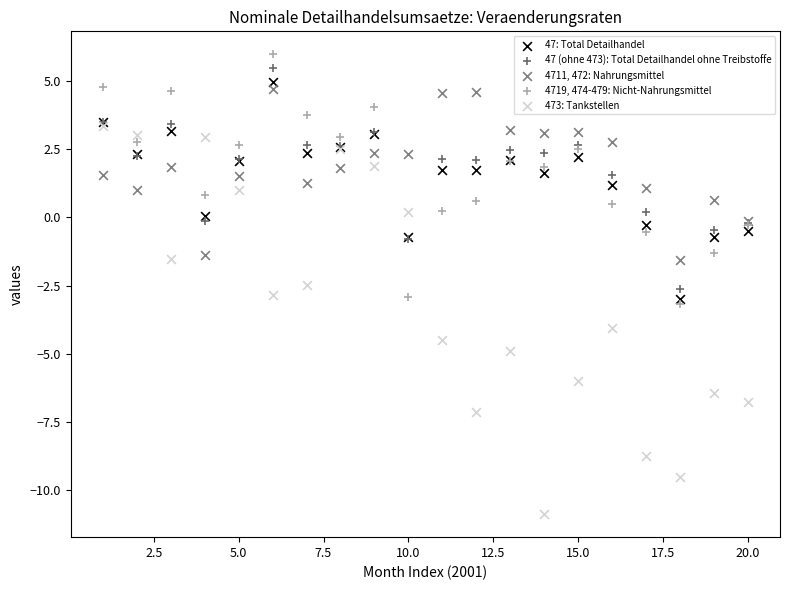

Which series contains the highest Y value?

4719, 474-479: Nicht-Nahrungsmittel